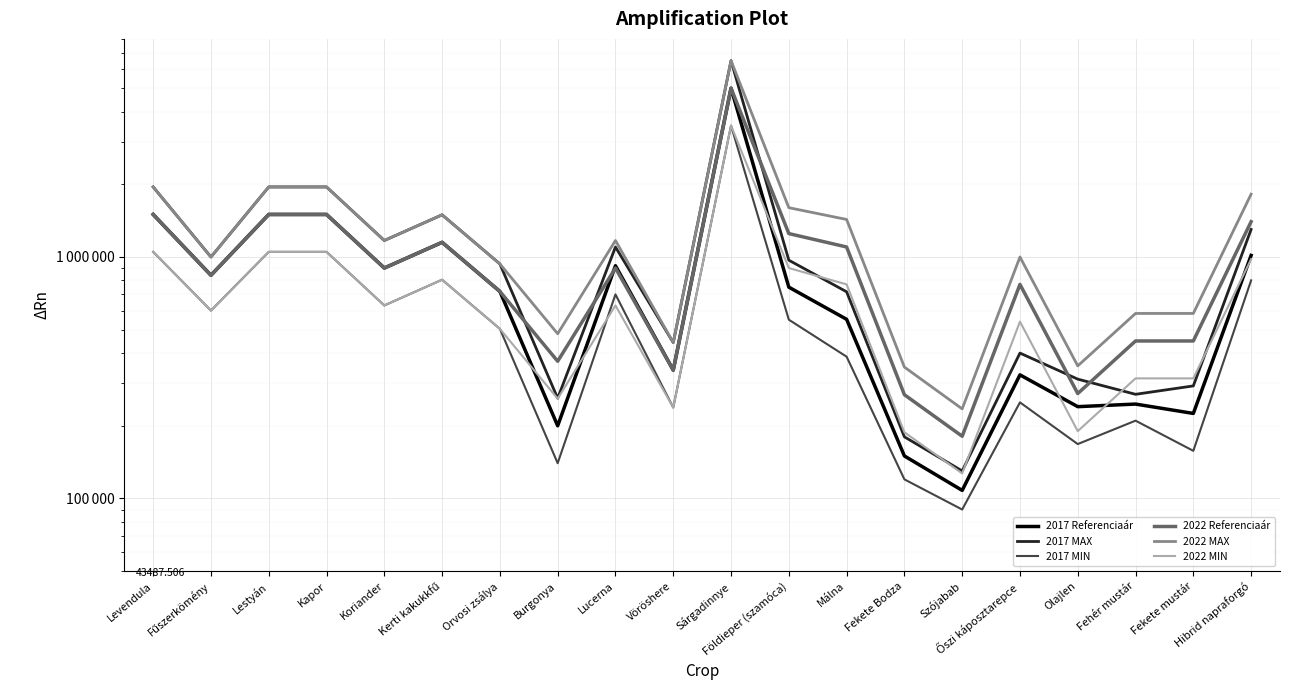

List the labels in order of 2017 MIN value, largest first.

Sárgadinnye, Levendula, Lestyán, Kapor, Kerti kakukkfű, Hibrid napraforgó, Lucerna, Koriander, Fűszerkömény, Földieper (szamóca), Orvosi zsálya, Málna, Őszi káposztarepce, Vöröshere, Fehér mustár, Olajlen, Fekete mustár, Burgonya, Fekete Bodza, Szójabab